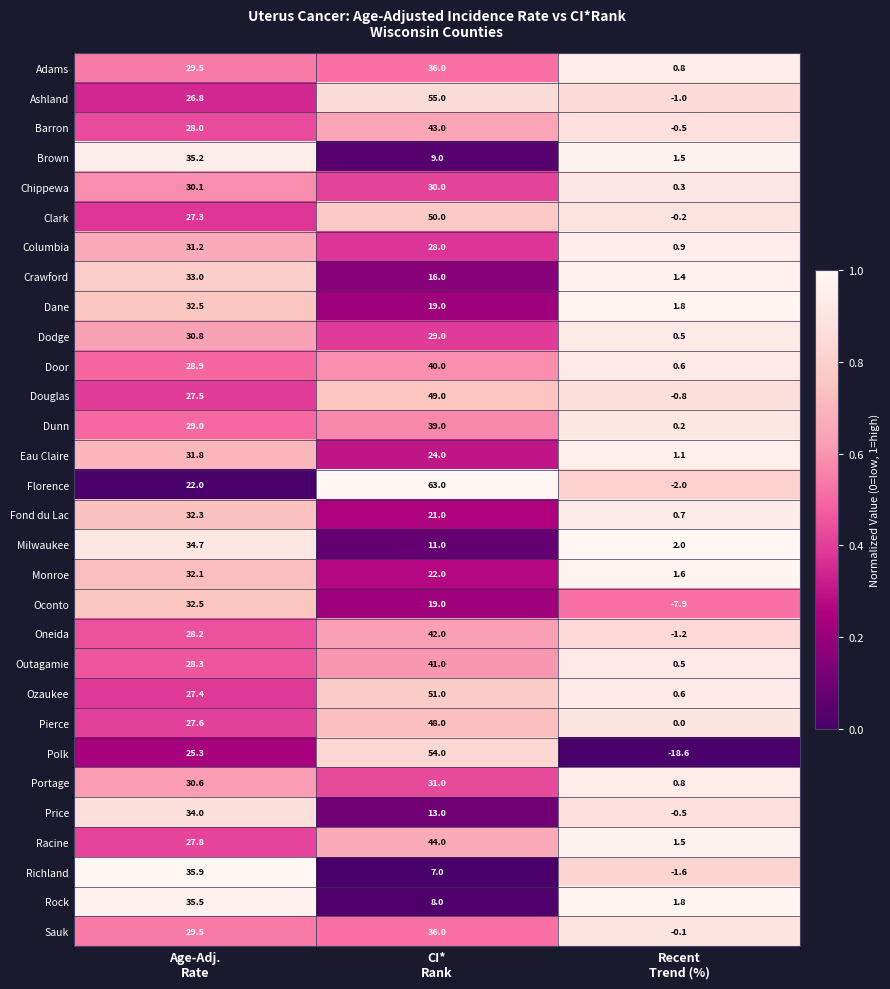

Which series has the largest total across all categories?

Florence